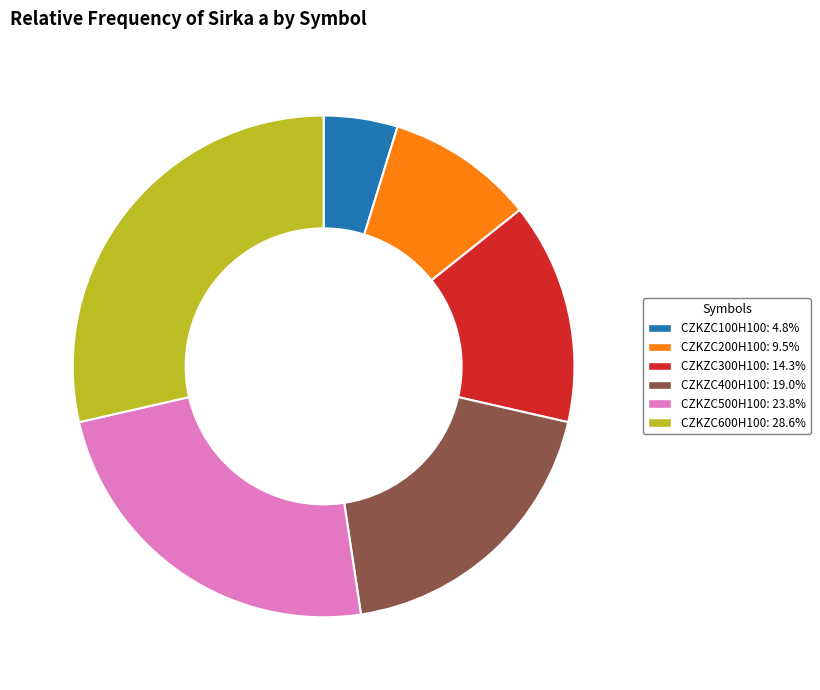

Rank the categories by value from highest to lowest.

CZKZC600H100, CZKZC500H100, CZKZC400H100, CZKZC300H100, CZKZC200H100, CZKZC100H100